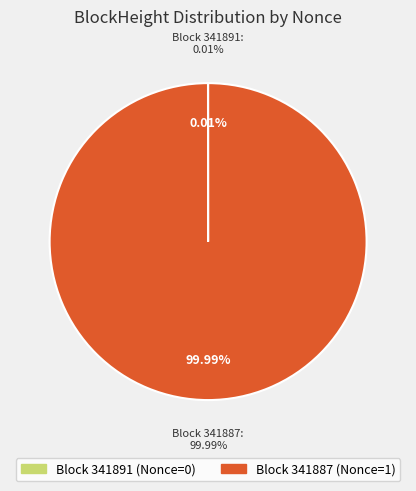

What percentage is the 341887 slice, to the nearest percent?

100%